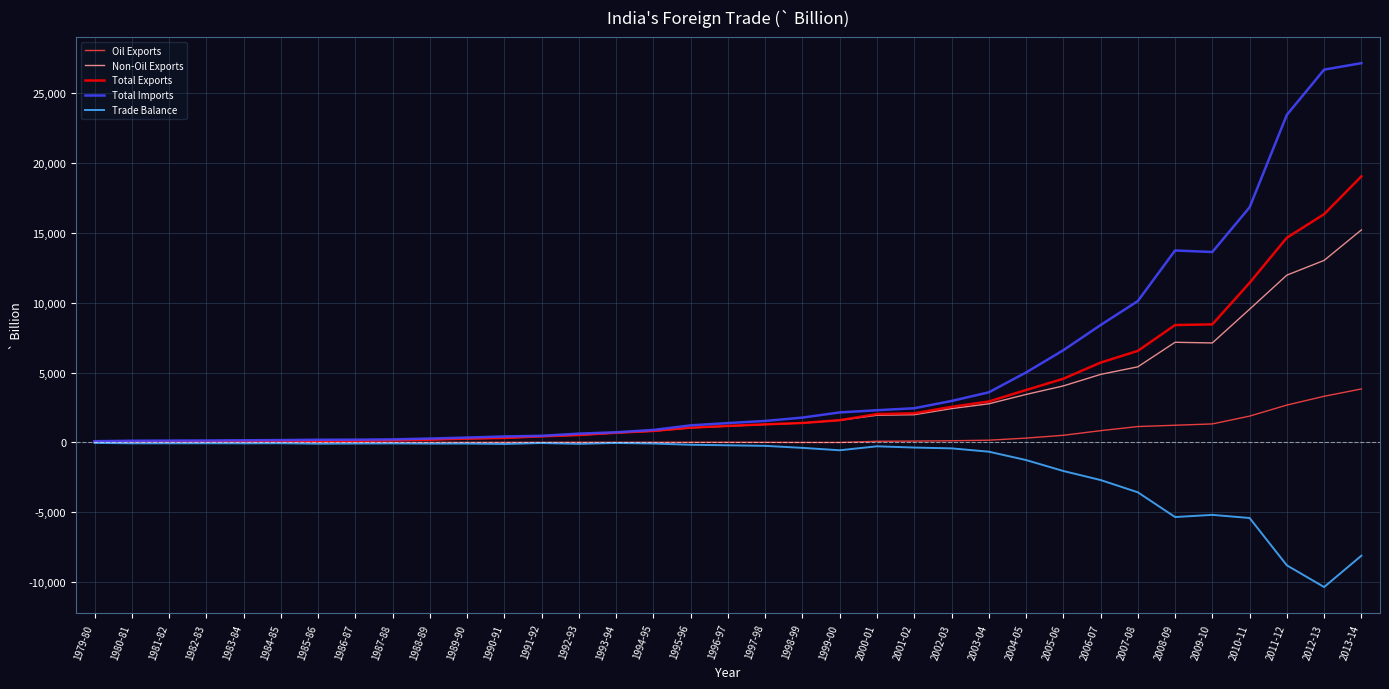

What is the sum of all Oil Exports values?

17750.1